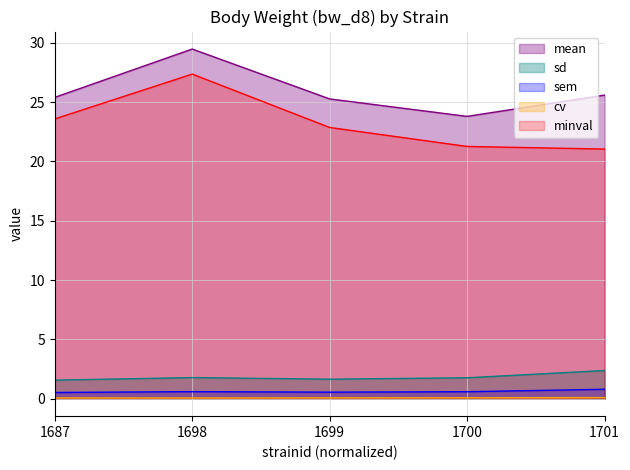

At how many categories does at least one series exceed 20?

5